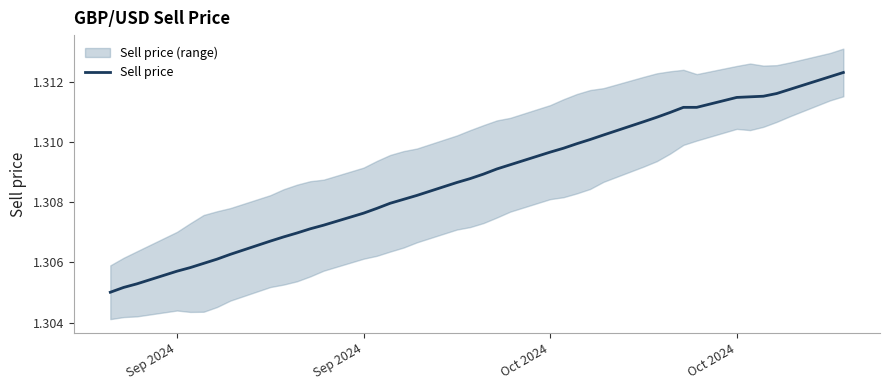

Is it true that the value at 34 is 2.3?

False